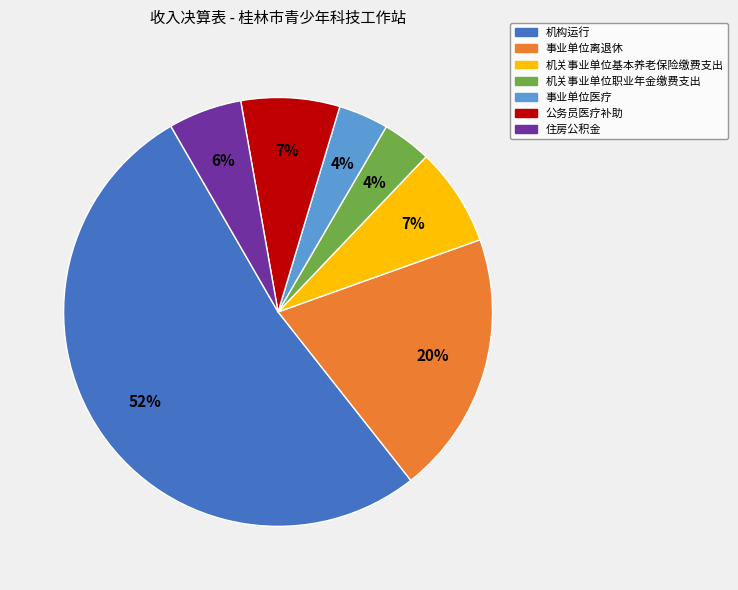

Which slice is the largest?

机构运行